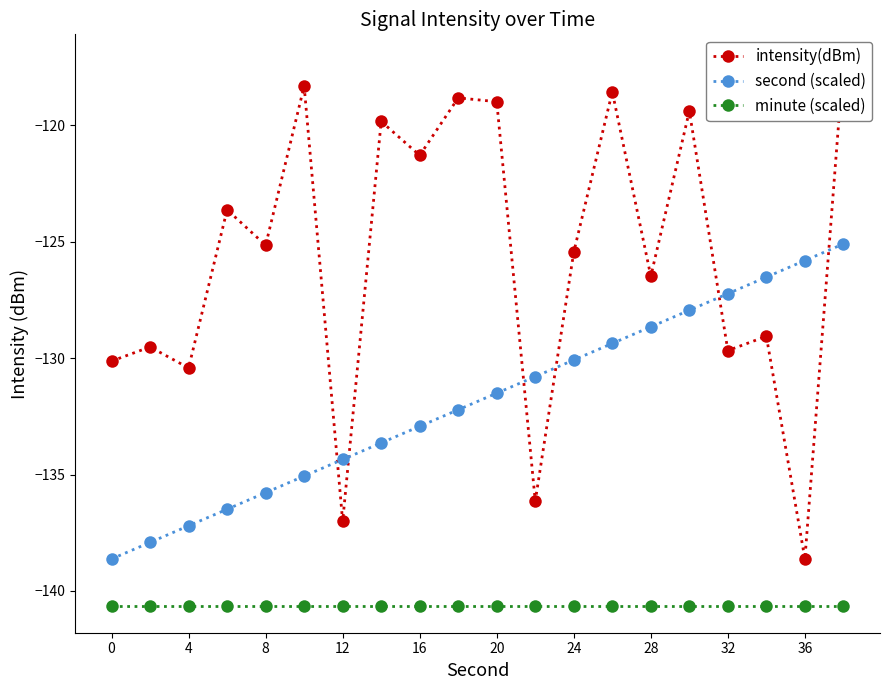

True or false: second (scaled) has more than 1 interior local peaks.

False